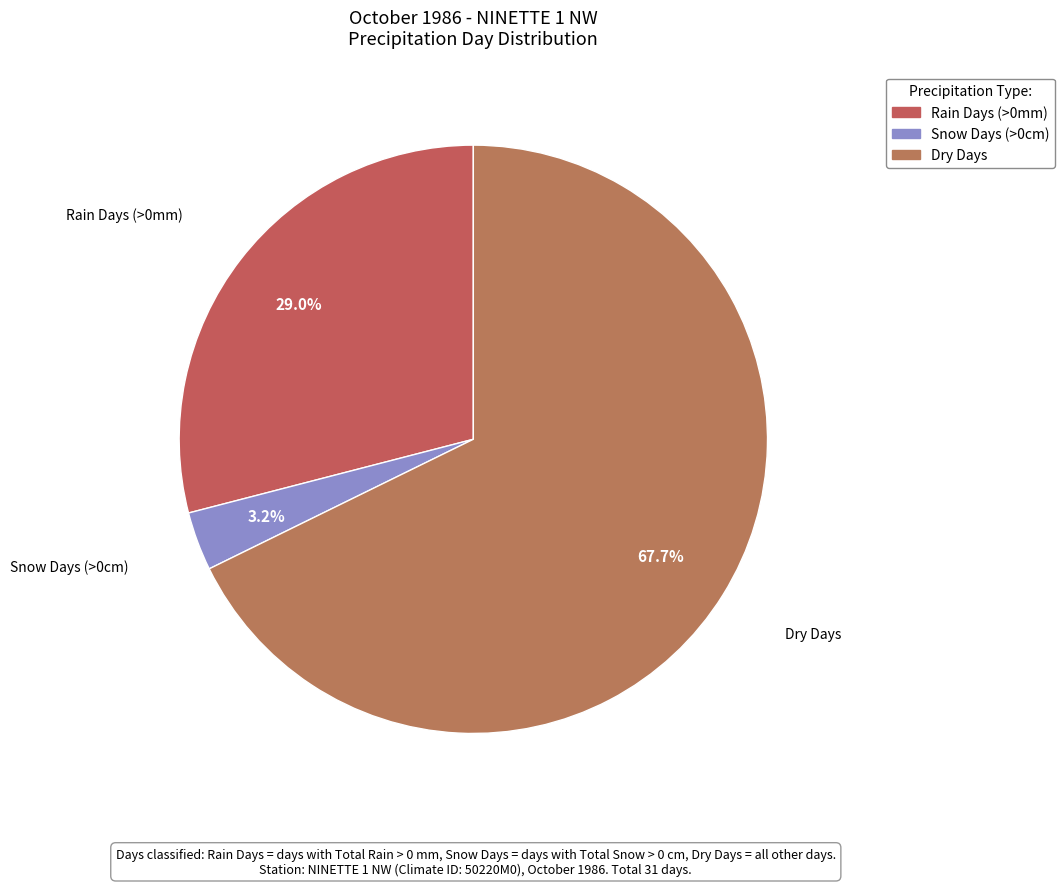

Is there a majority slice in this chart?

Yes